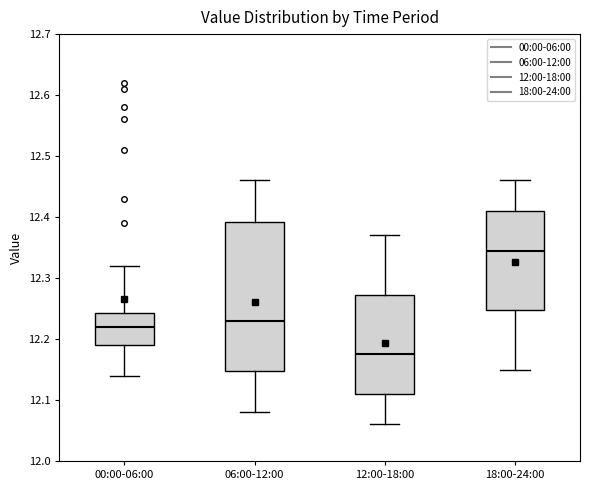

Where does the lower whisker of the box for 00:00-06:00 end on the y-axis? The values are not printed on the chart, so give them approximately, as read against the axis.

12.14